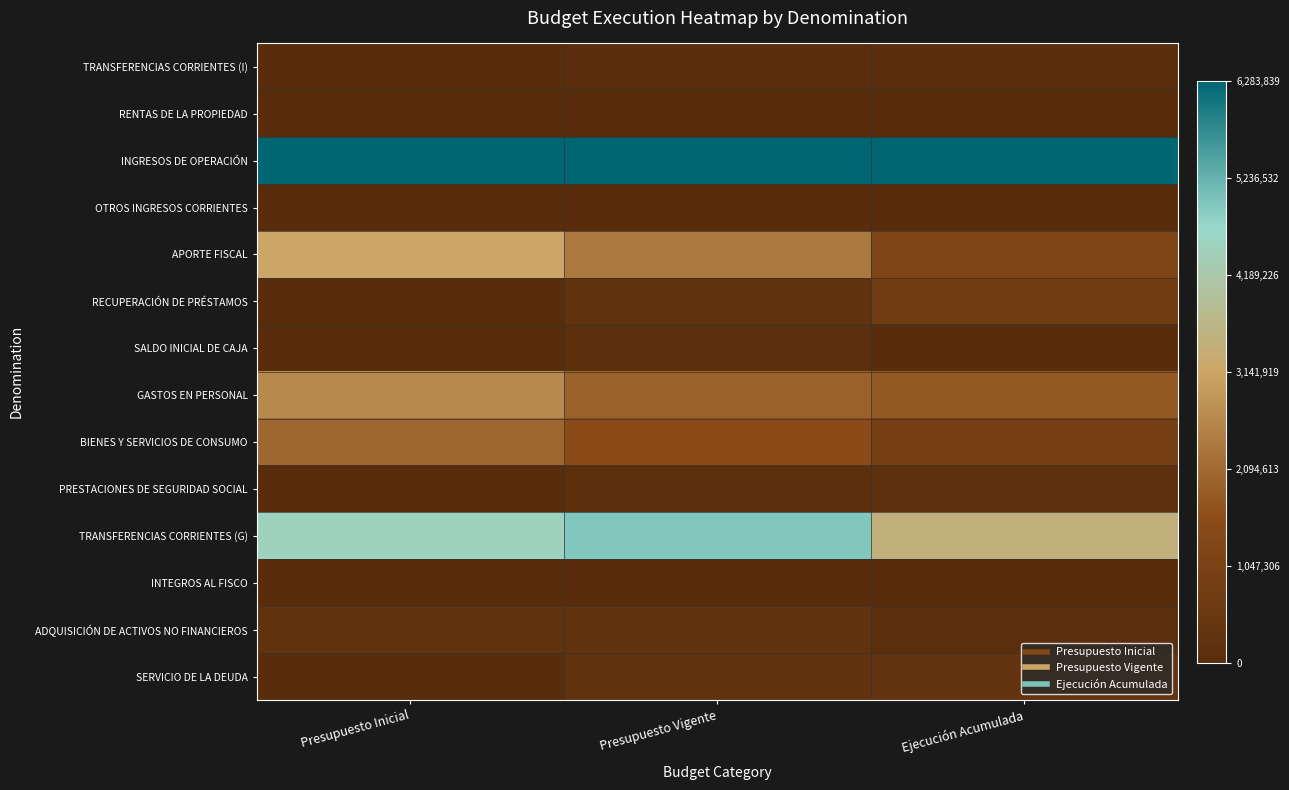

Which has a higher value, Presupuesto Vigente or Presupuesto Inicial?

Presupuesto Vigente